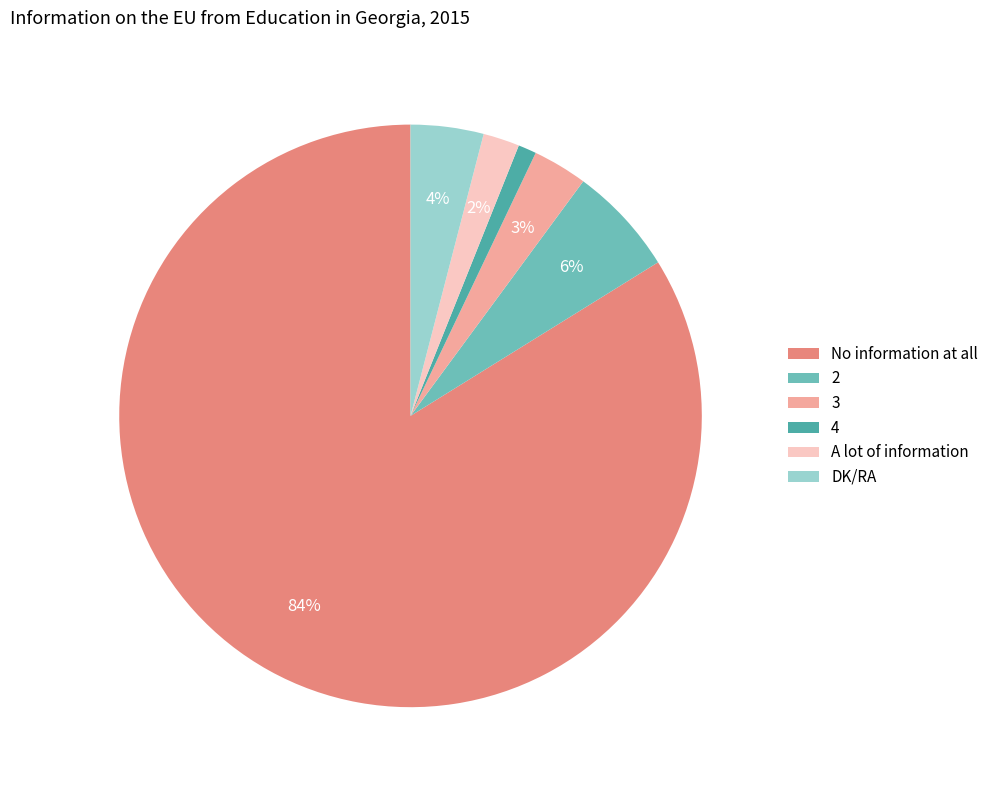

What is the majority slice?

No information at all